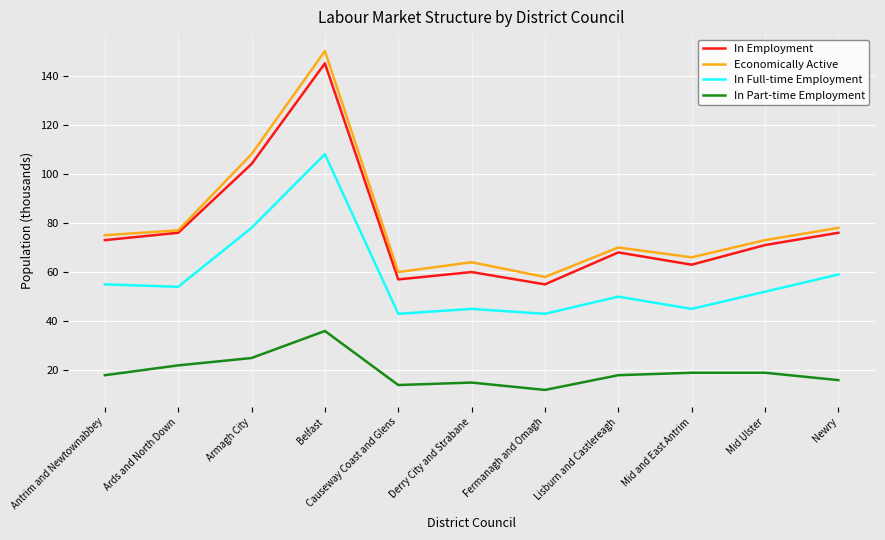

What position from the right is Causeway Coast and Glens?

7